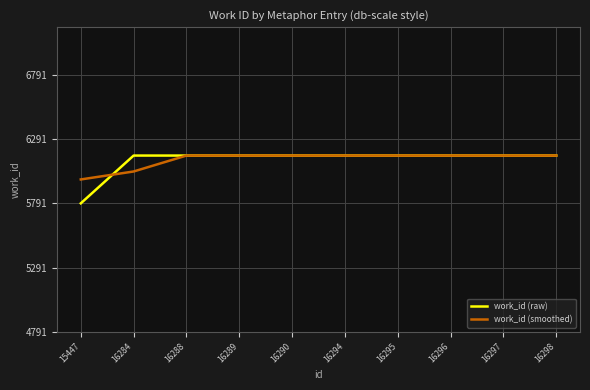

Which category has the lowest value in the work_id (raw) series?

15447